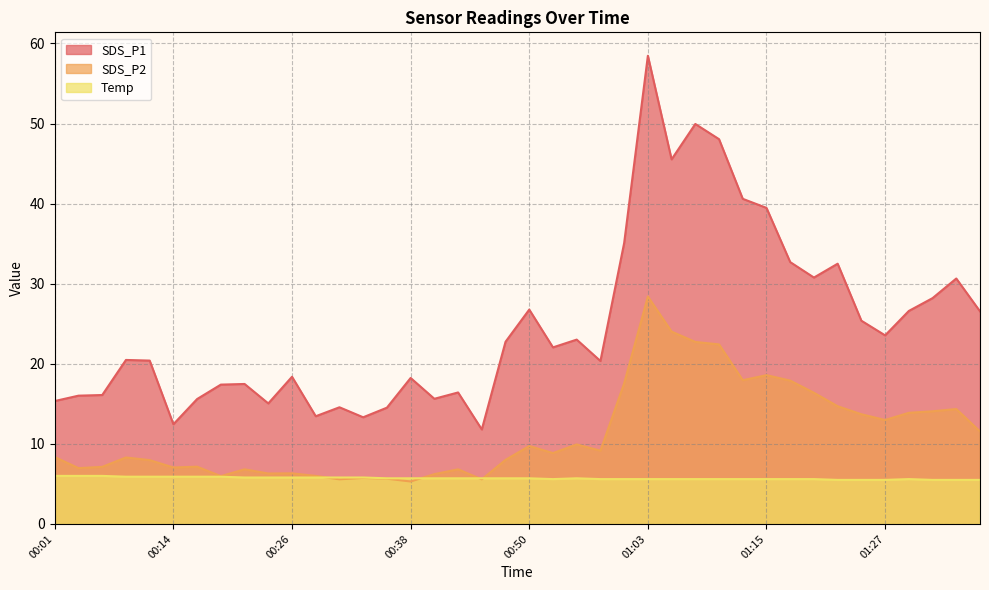

What is the maximum value shown in the chart?

58.5